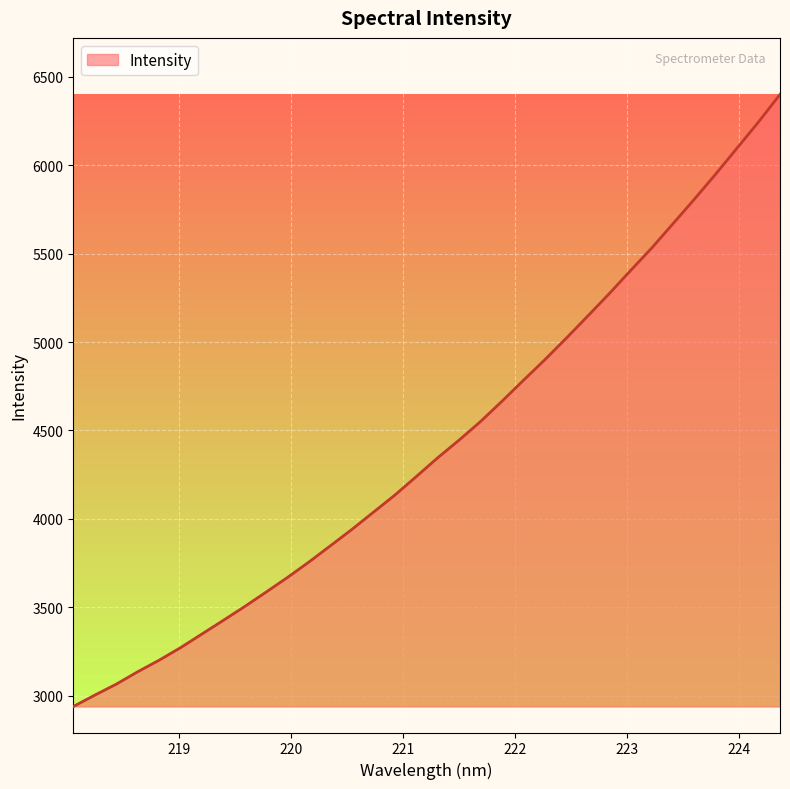

What is the minimum value shown in the chart?

2937.8